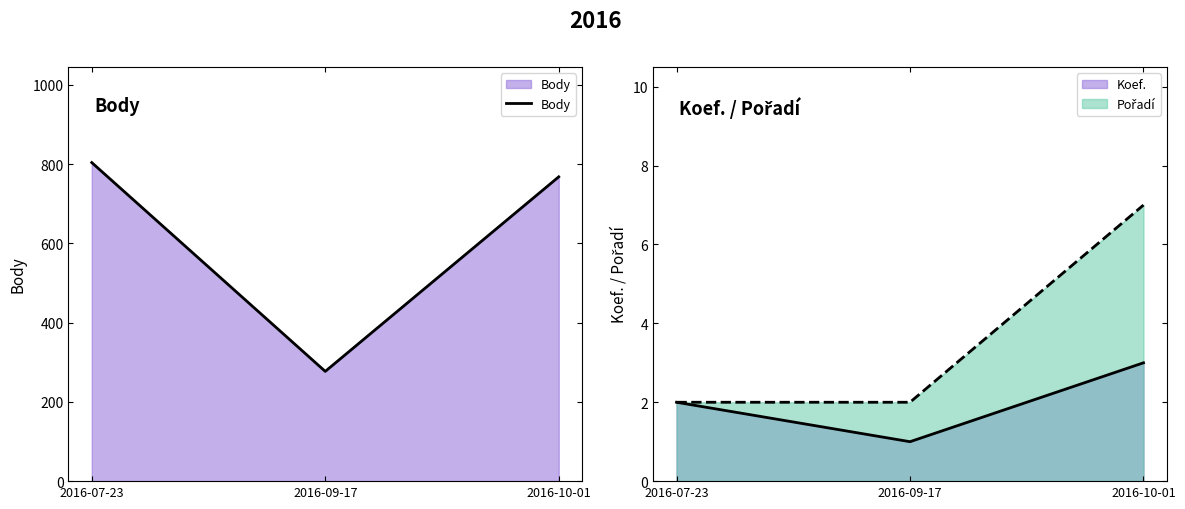

What is the sum of all values?

1849